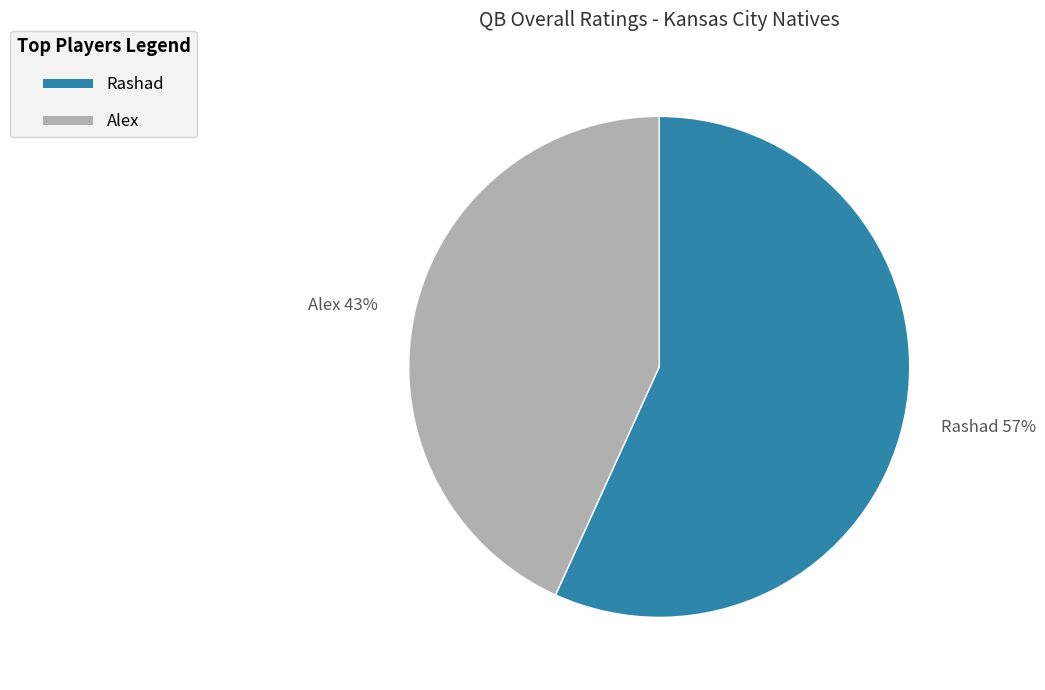

Is the sum of Alex and Rashad greater than half?

Yes